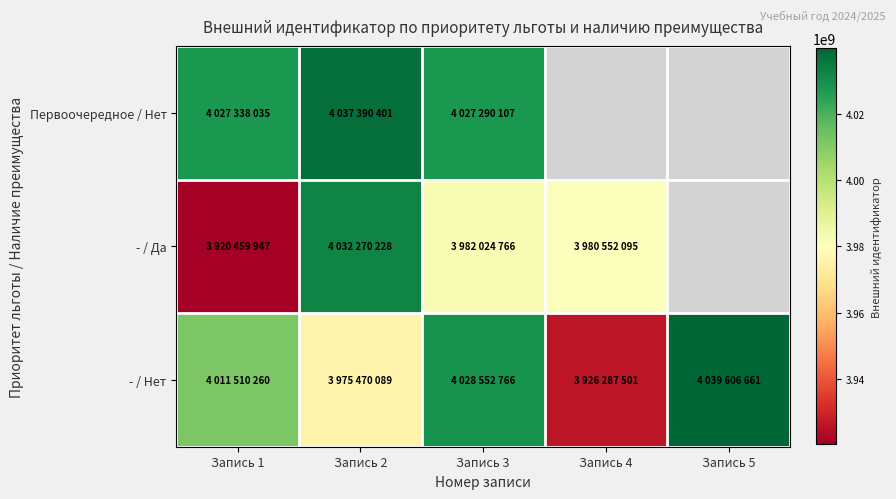

Which category has the lowest value in the - / Нет series?

Запись 4